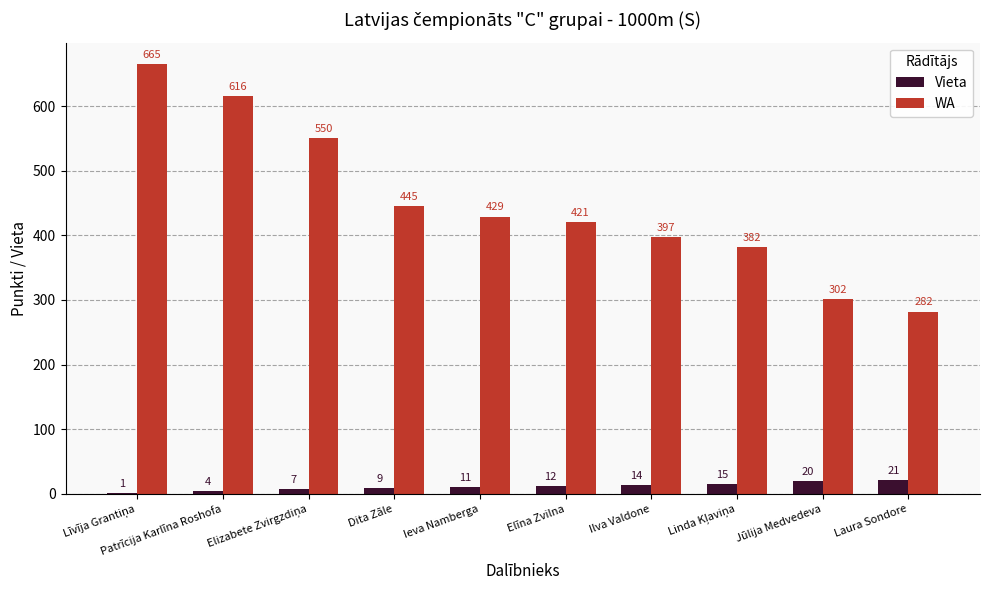

Is it true that WA equals 72 at Laura Sondore?

False